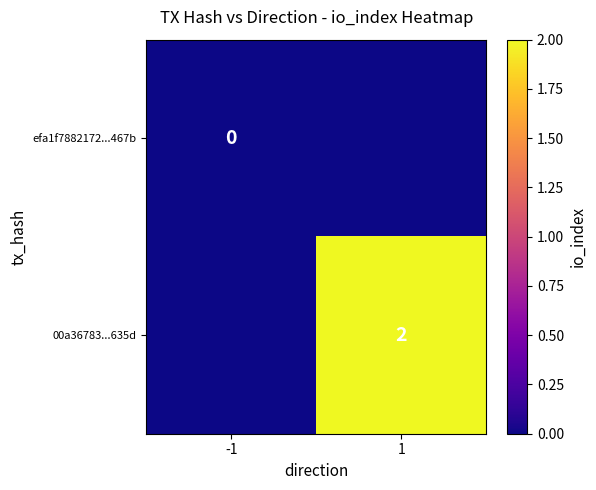

Is it true that 00a36783...635d equals 3 at 1?

False